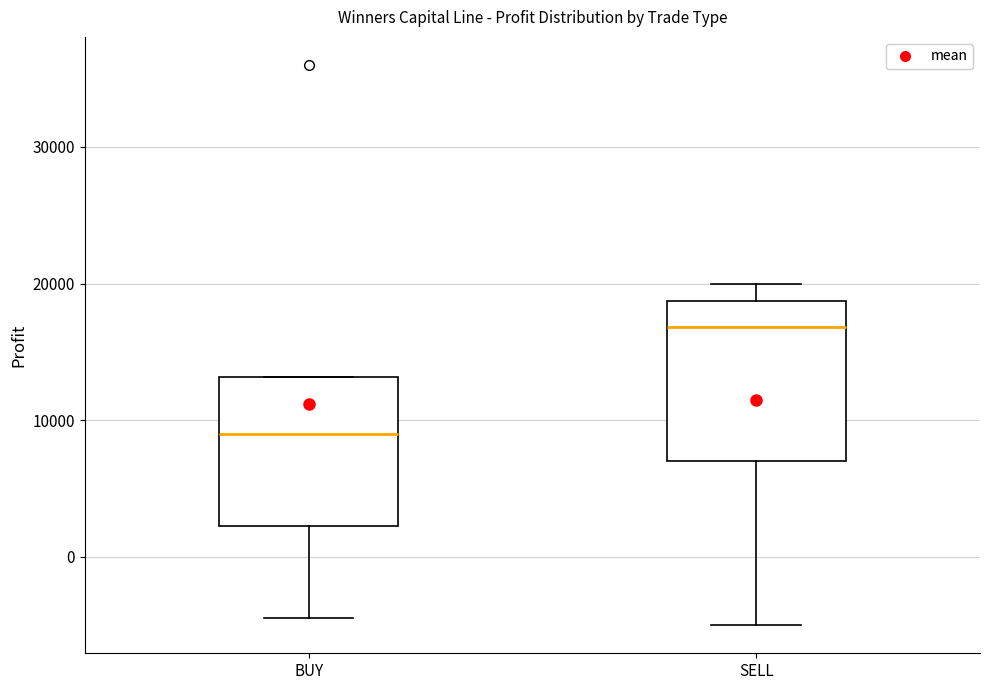

Which box's median line is the highest?

SELL